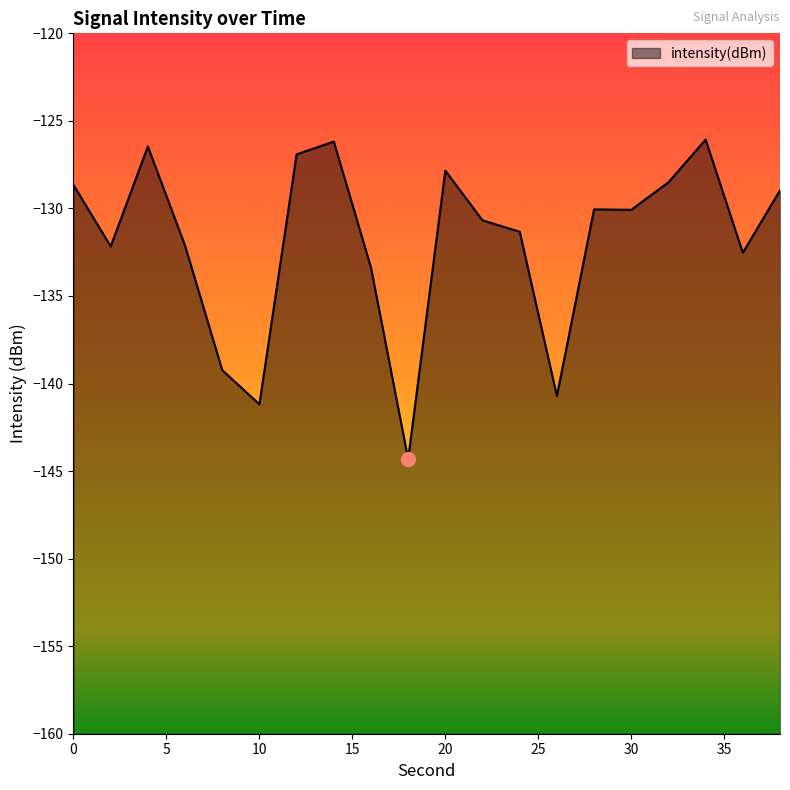

What is the maximum value shown in the chart?

-126.1